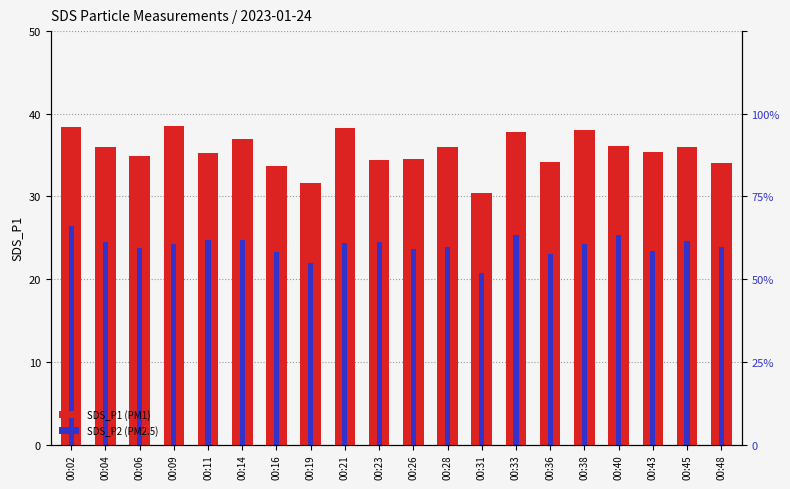

Rank the series by their maximum value, from highest to lowest.

SDS_P1, SDS_P2